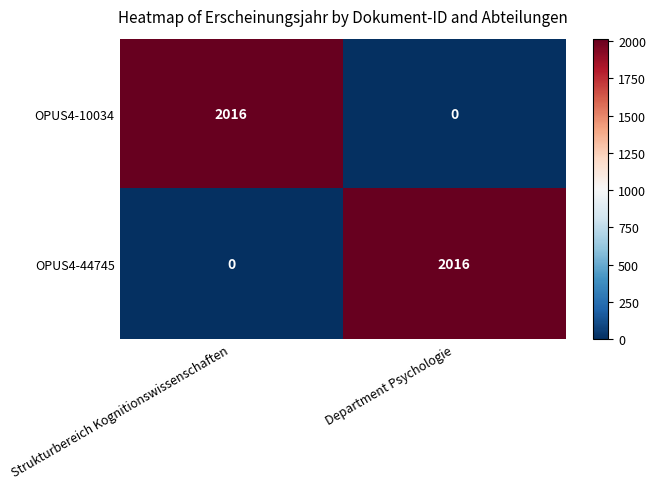

What is the difference between the highest and lowest values at Department Psychologie?

2016